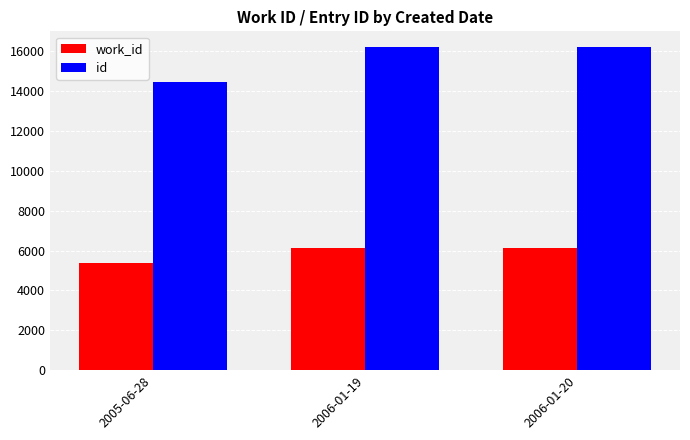

What is the spread (max minus min) of values at 2005-06-28?

9085